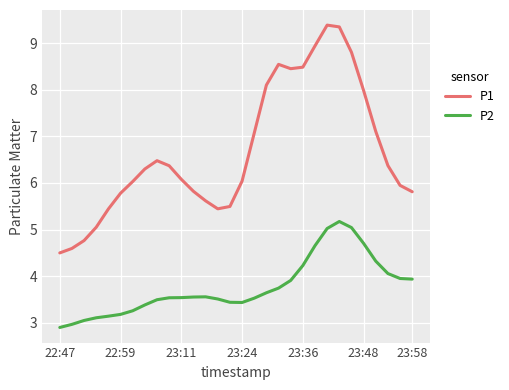

True or false: P1 and P2 cross at least once.

False